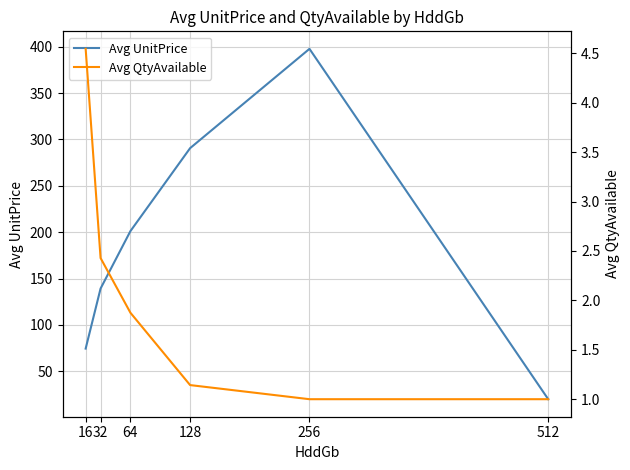

What is the value of the Avg UnitPrice point at the 2nd from the left?

139.3